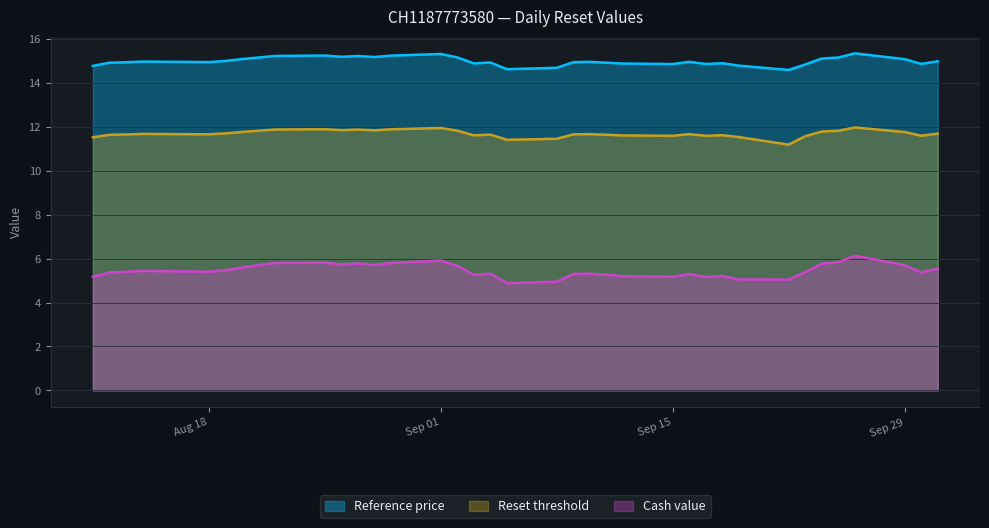

Which series has the largest range (max minus min)?

Cash value